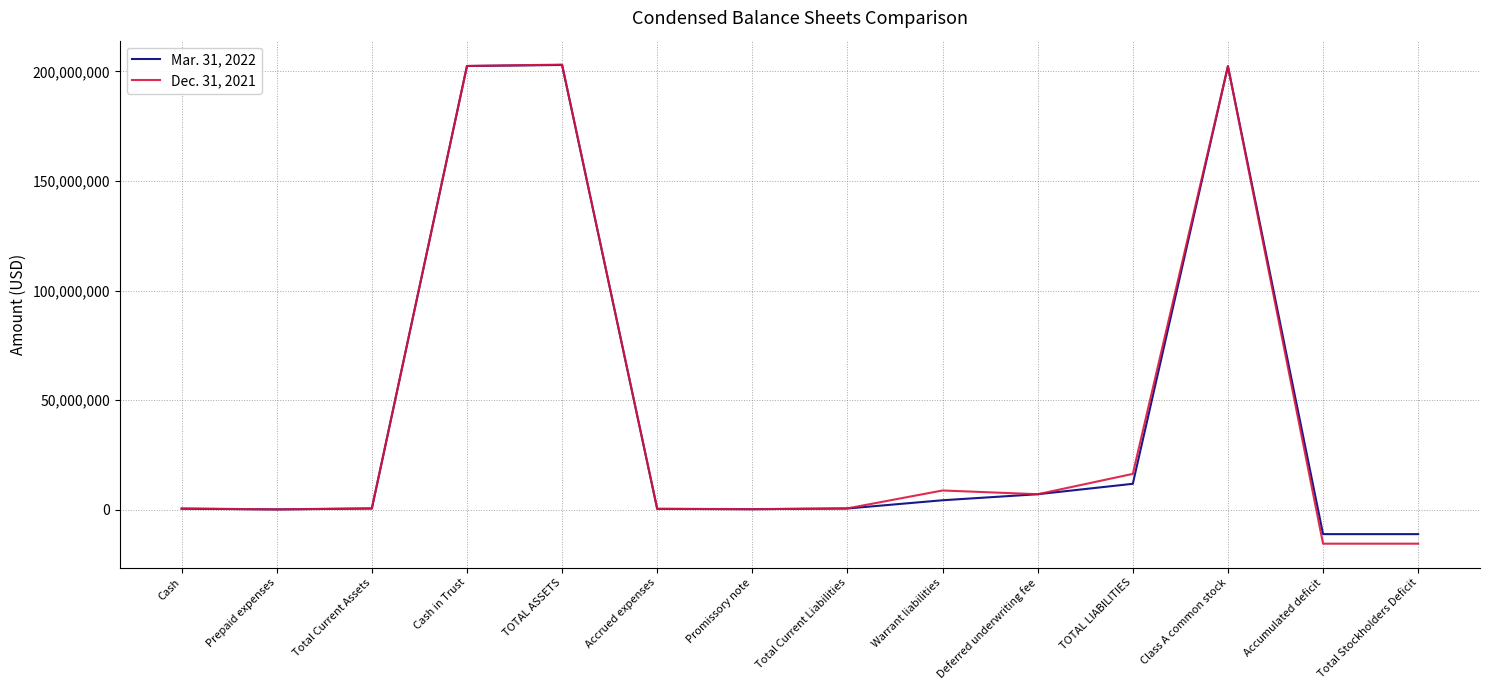

The Mar. 31, 2022 series shows 88374 at Prepaid expenses. True or false?

True